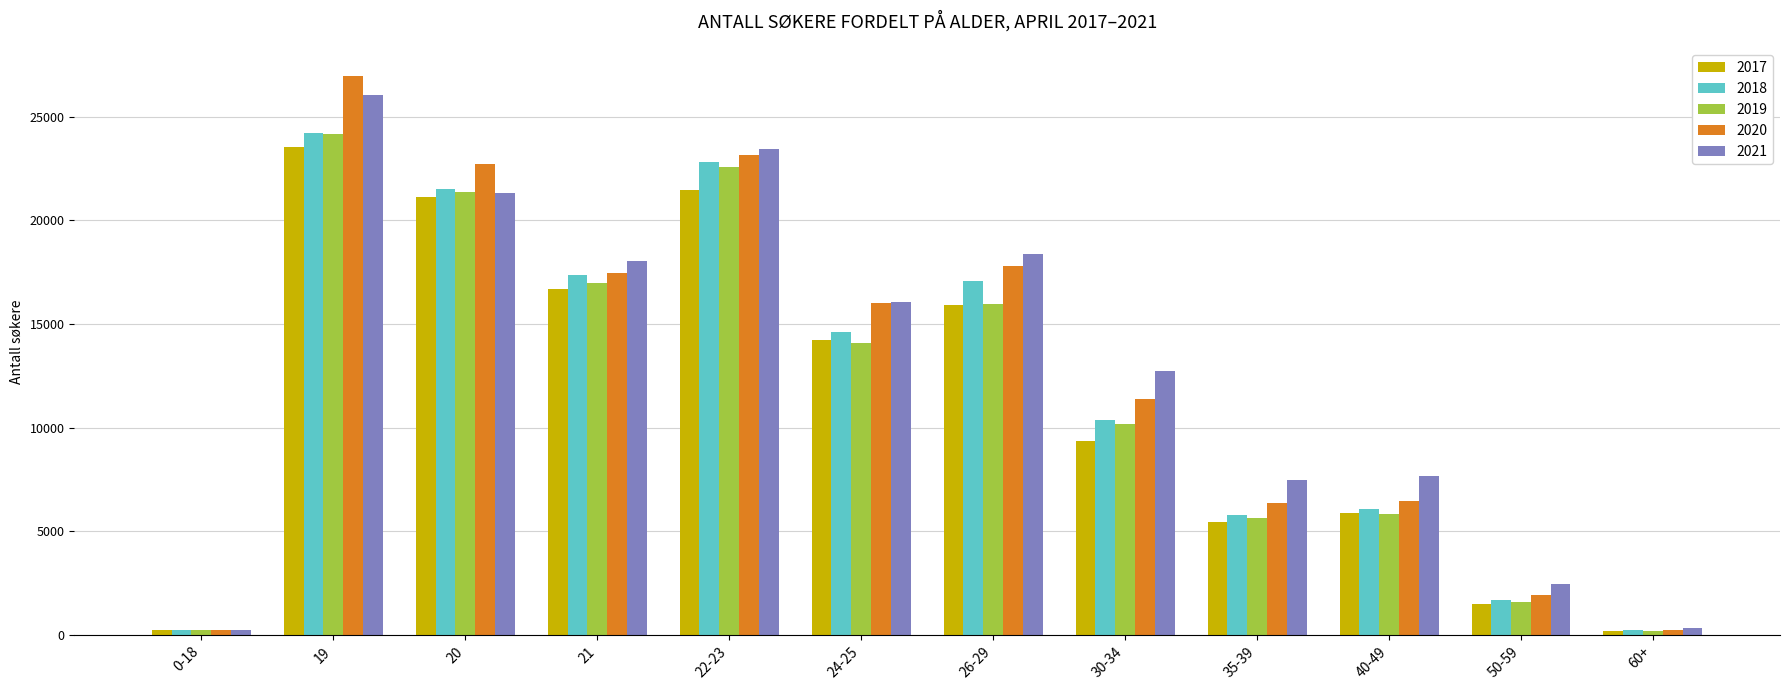

Which category has the highest value across all series?

19